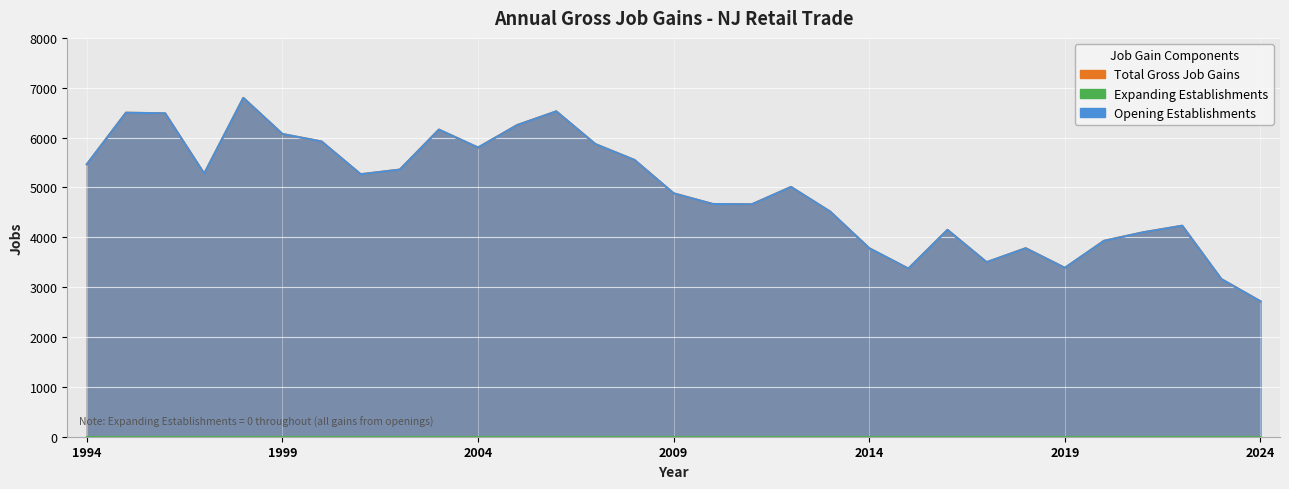

Which has a higher value, 2021 or 1999?

1999